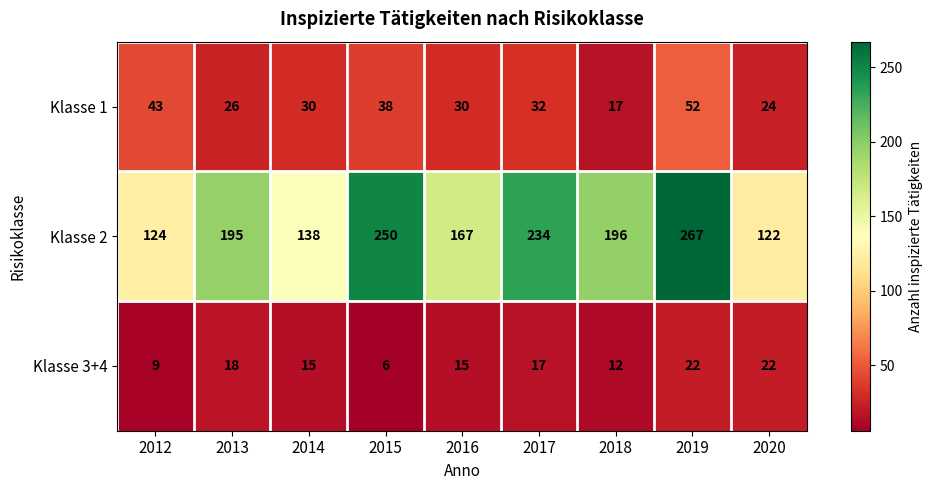

Which series has the largest range (max minus min)?

Klasse 2